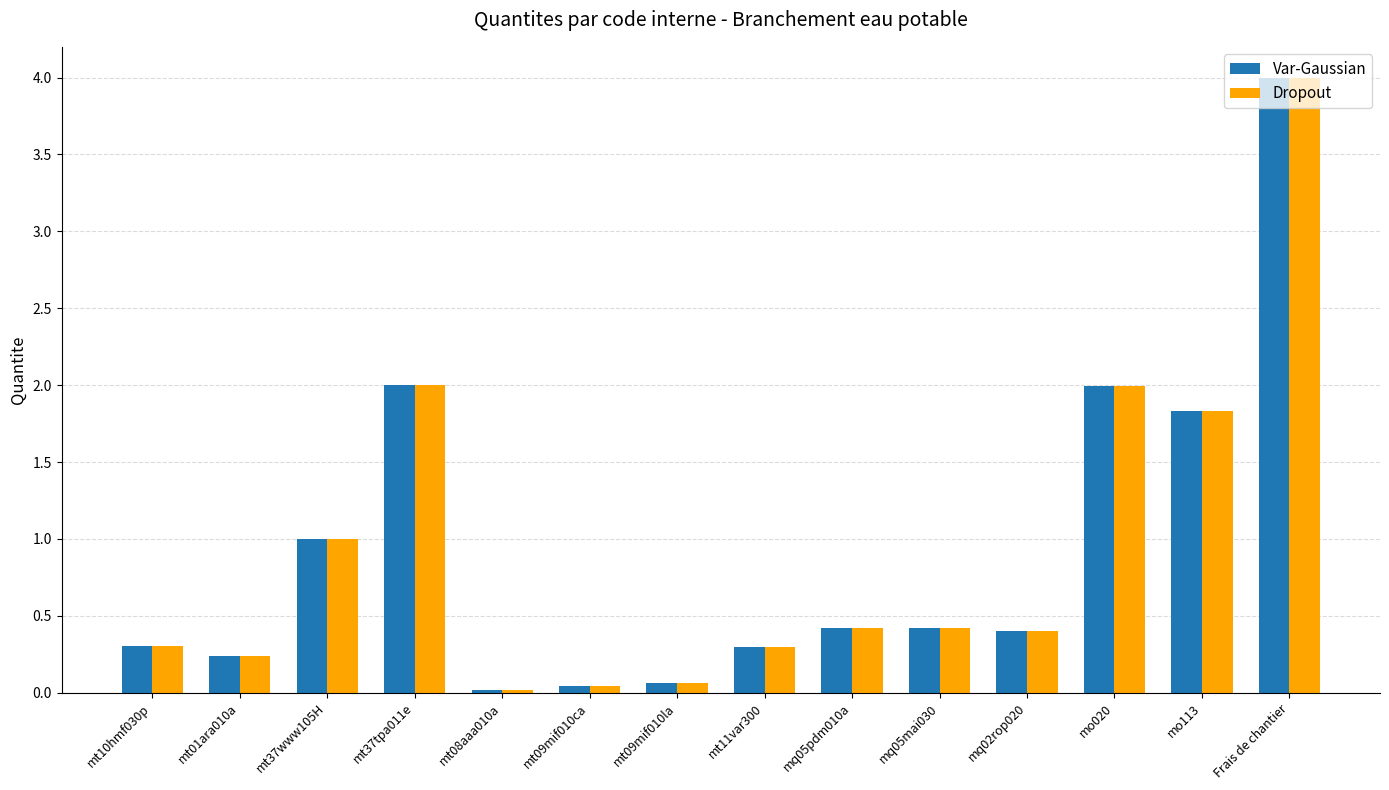

The Dropout series shows 2.7 at mo020. True or false?

False